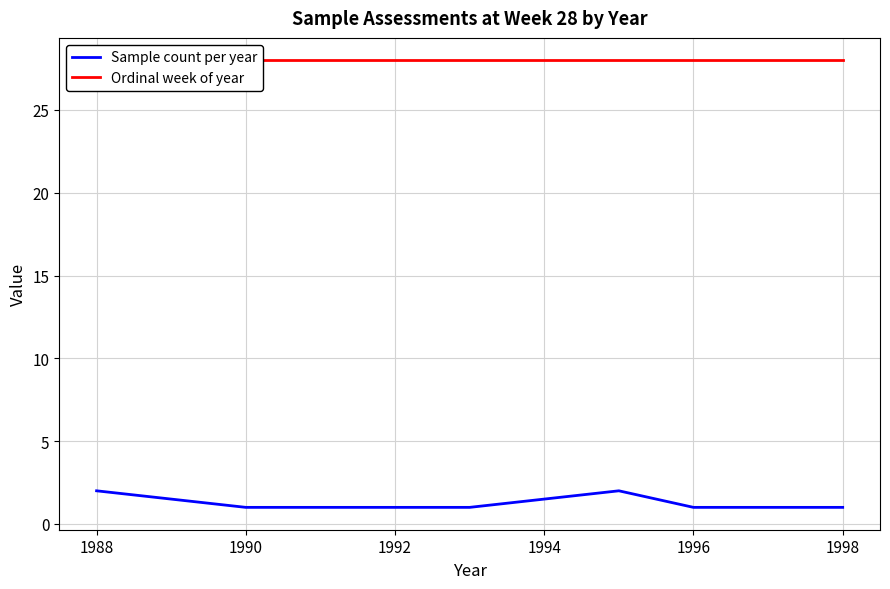

Reading left to right, list all the values displayed in this chart.

Sample count per year: 2	1	1	1	2	1	1	1
Ordinal week of year: 28	28	28	28	28	28	28	28